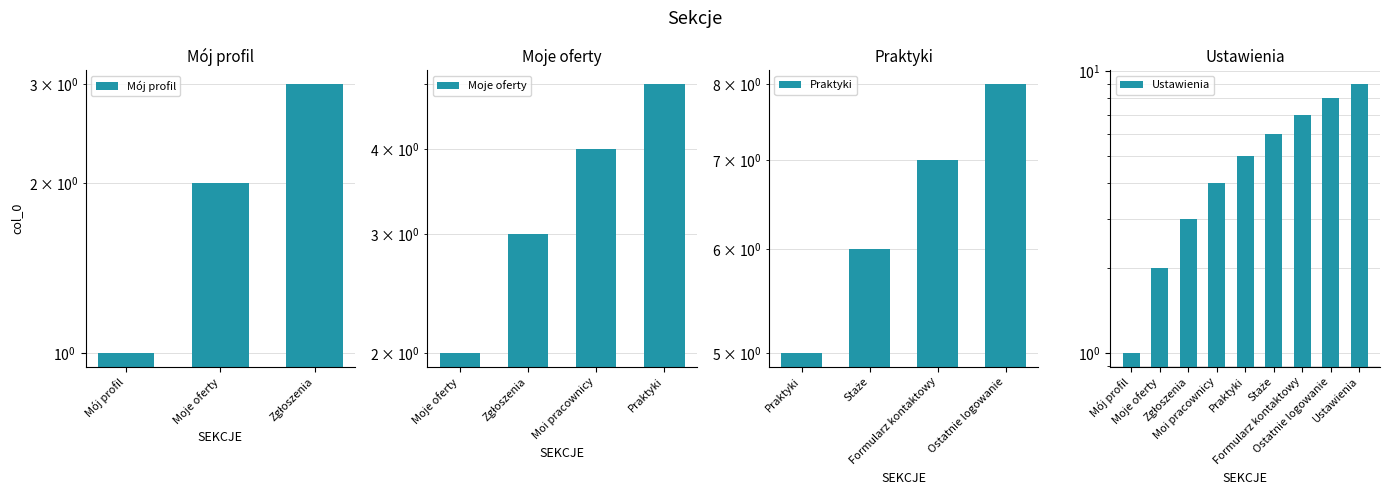

The chart shows a value of 12 at Ostatnie logowanie. True or false?

False